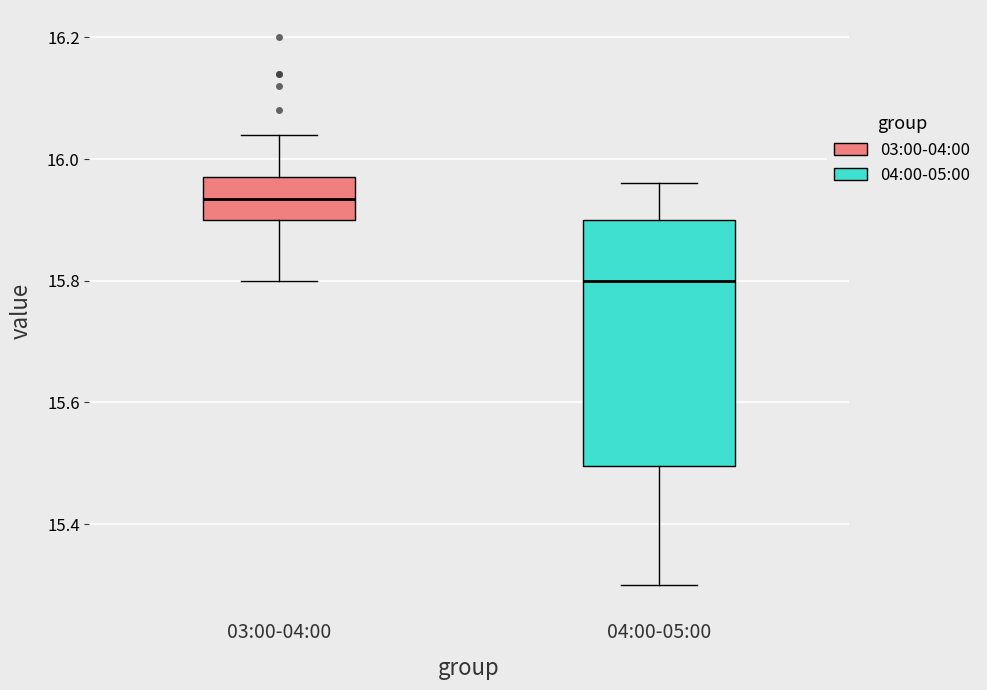

Which box is the tallest, from its lower edge to its upper edge?

04:00-05:00